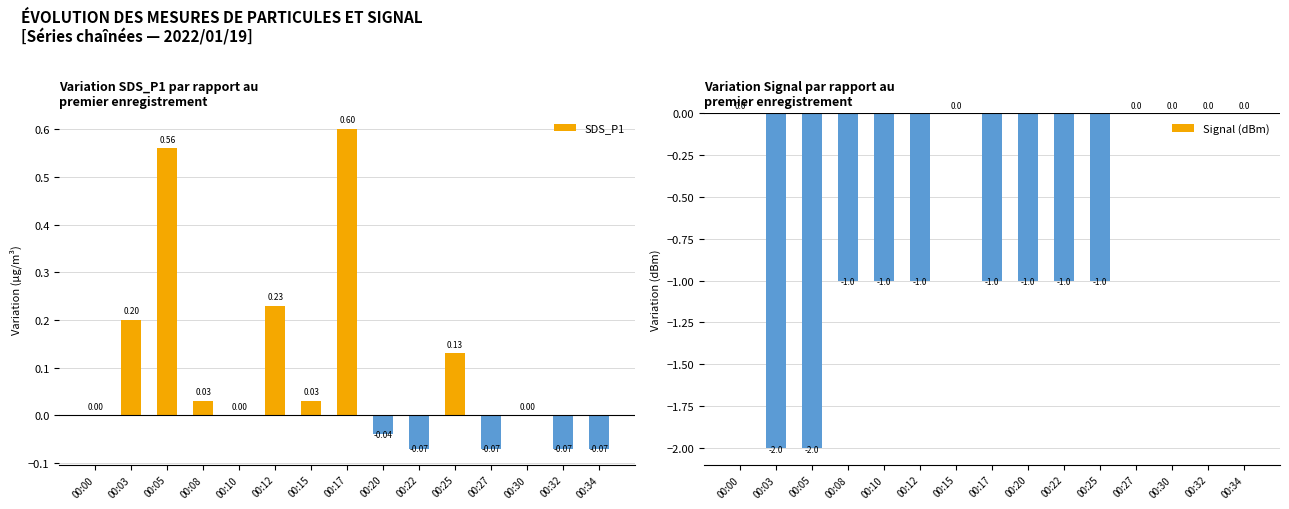

What is the value of the SDS_P1 bar at the 15th from the left?

-0.1